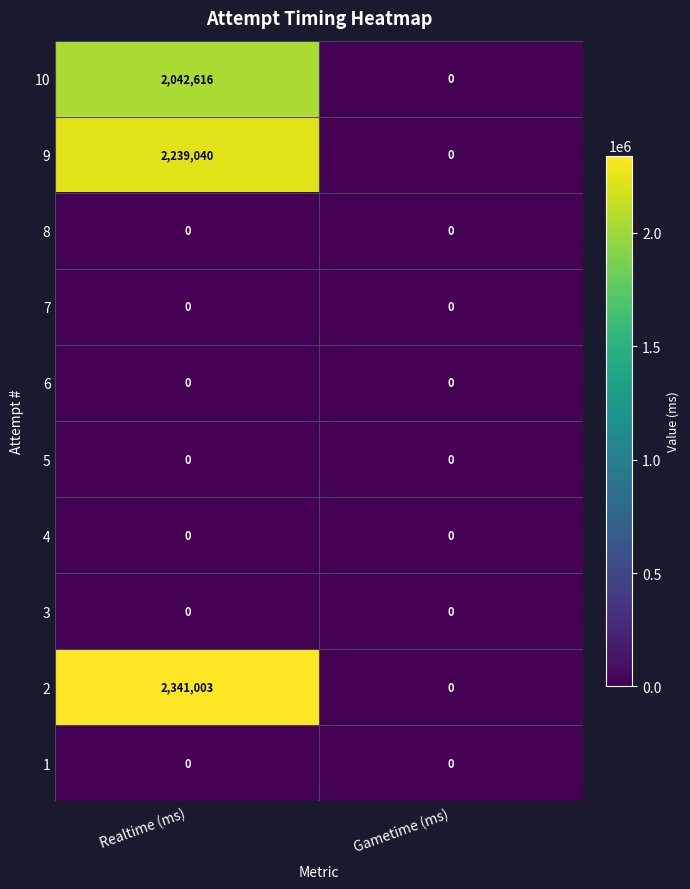

Reading left to right, extract all data points from this chart.

10: 2042616	0
9: 2239040	0
8: 0	0
7: 0	0
6: 0	0
5: 0	0
4: 0	0
3: 0	0
2: 2341003	0
1: 0	0